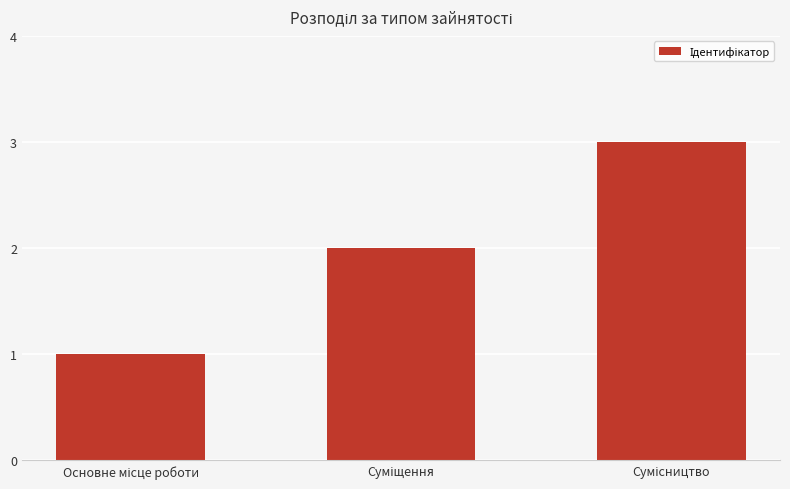

What is the sum of all values?

6